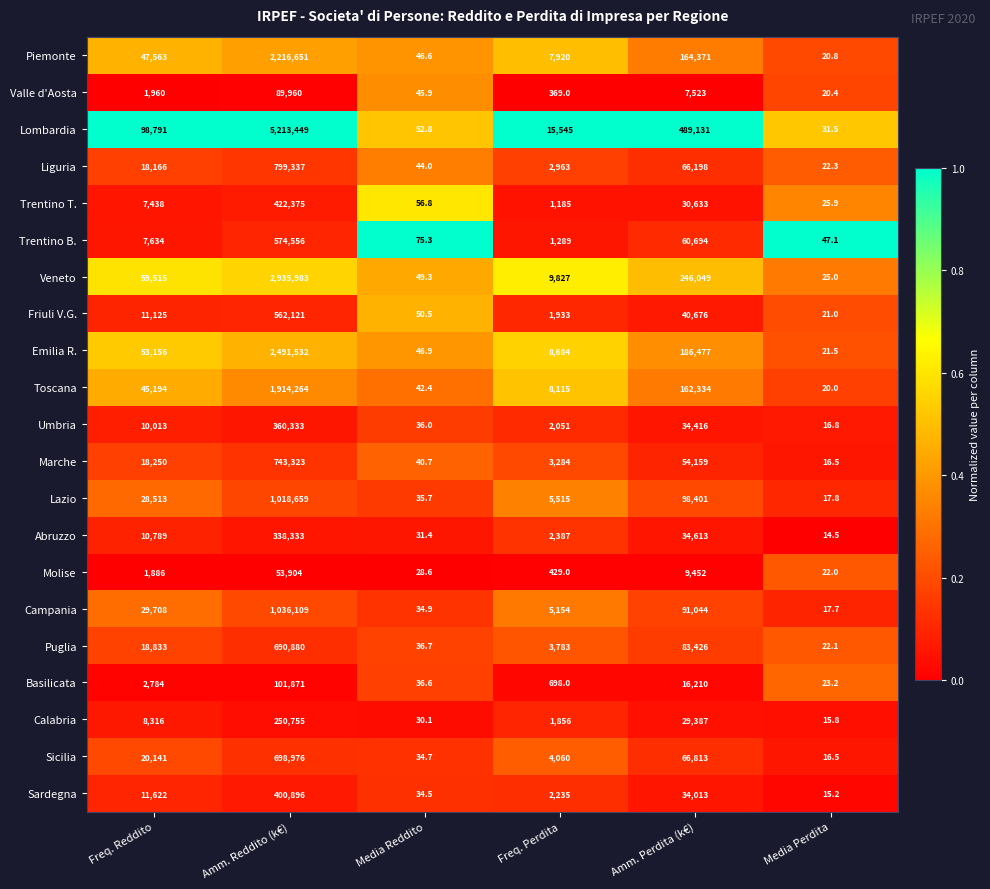

True or false: Abruzzo has a value of 18151.3 at Freq. Reddito.

False